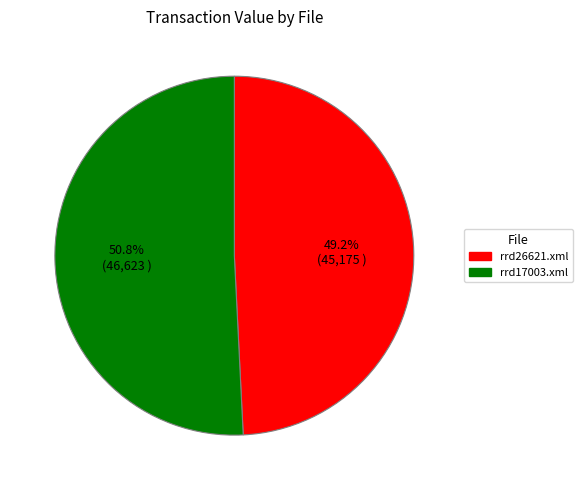

True or false: rrd17003.xml accounts for 51% of the total.

True